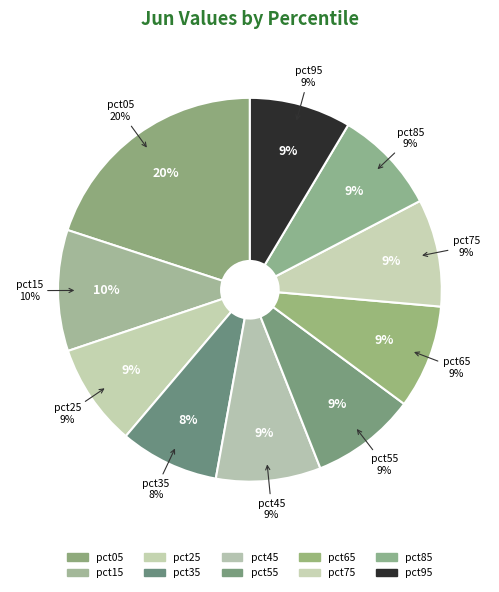

Does pct85 represent more than half of the total?

No